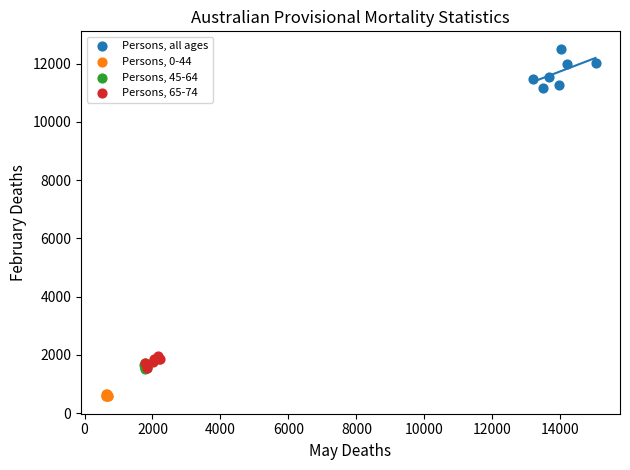

Which series contains the lowest Y value?

Persons, 0-44